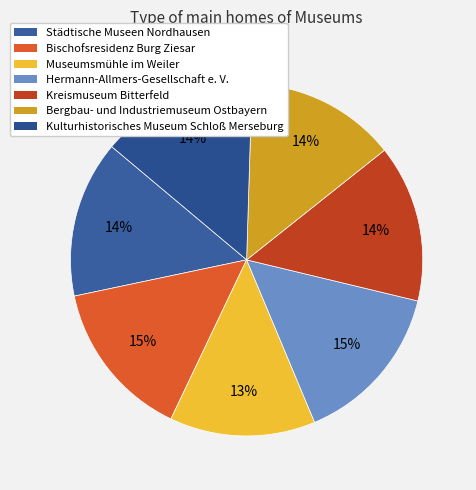

How many slices are in this pie chart?

7